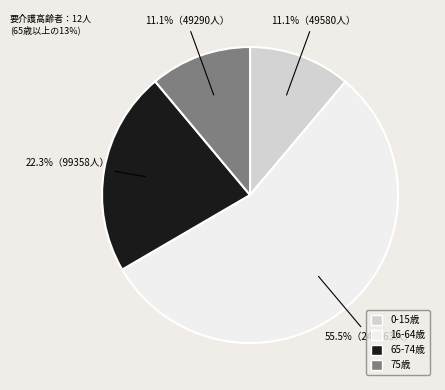

Is there a majority slice in this chart?

Yes